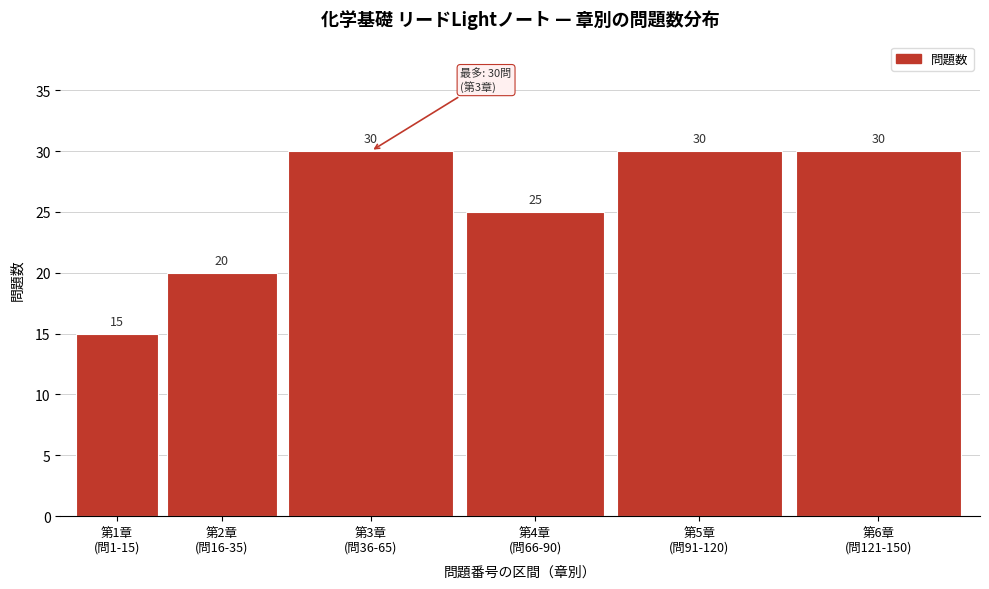

Reading right to left, what are all the values shown in this chart?

30	30	25	30	20	15